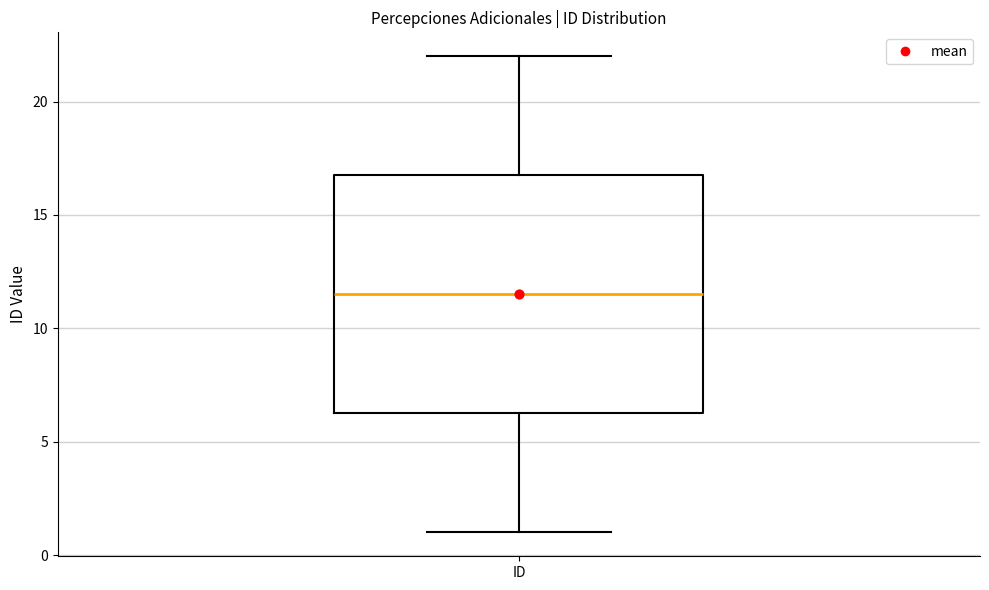

Where is the lower edge of the box for ID on the y-axis? The values are not printed on the chart, so give them approximately, as read against the axis.

6.5